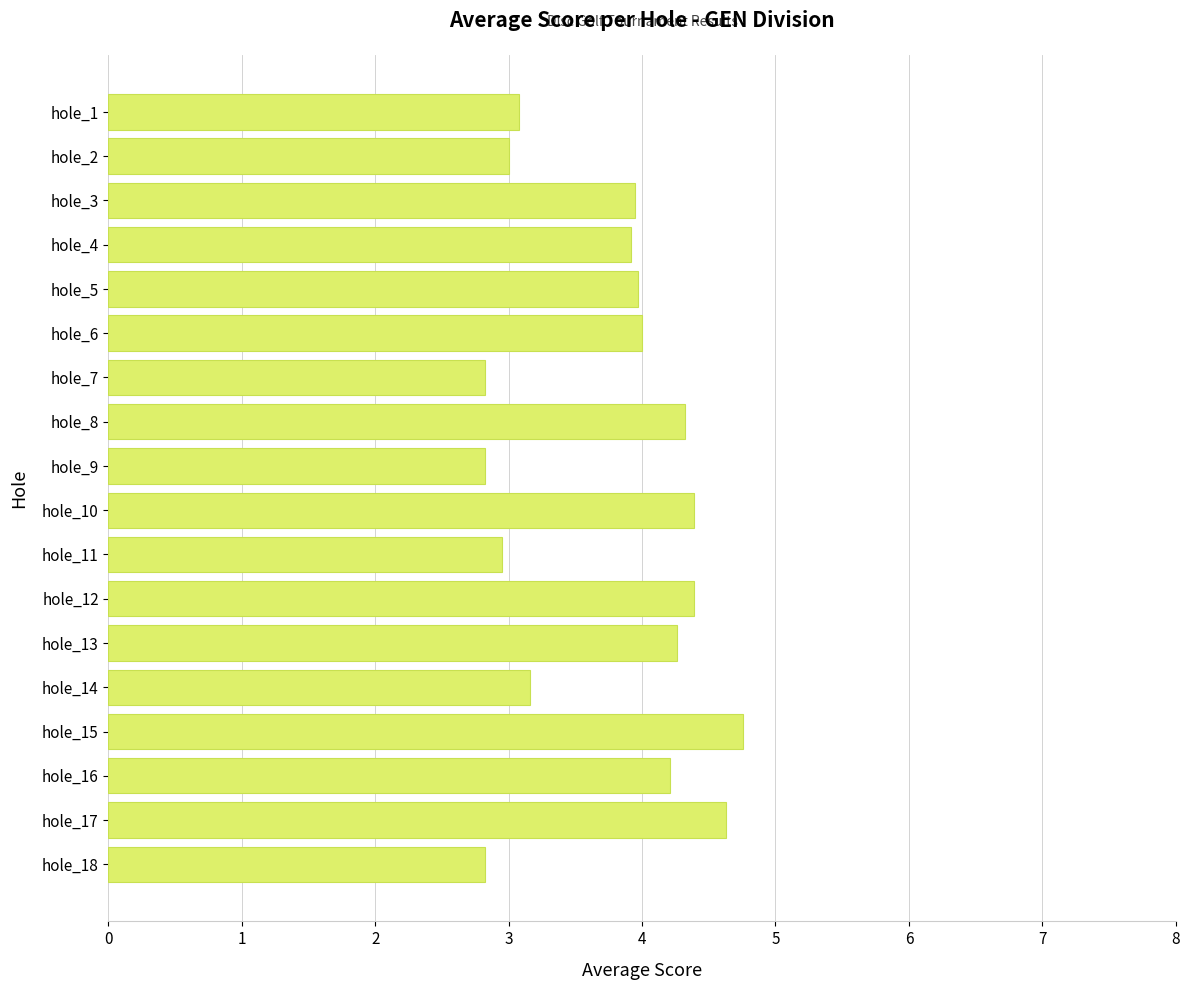

The value at hole_1 is 4.1. True or false?

False